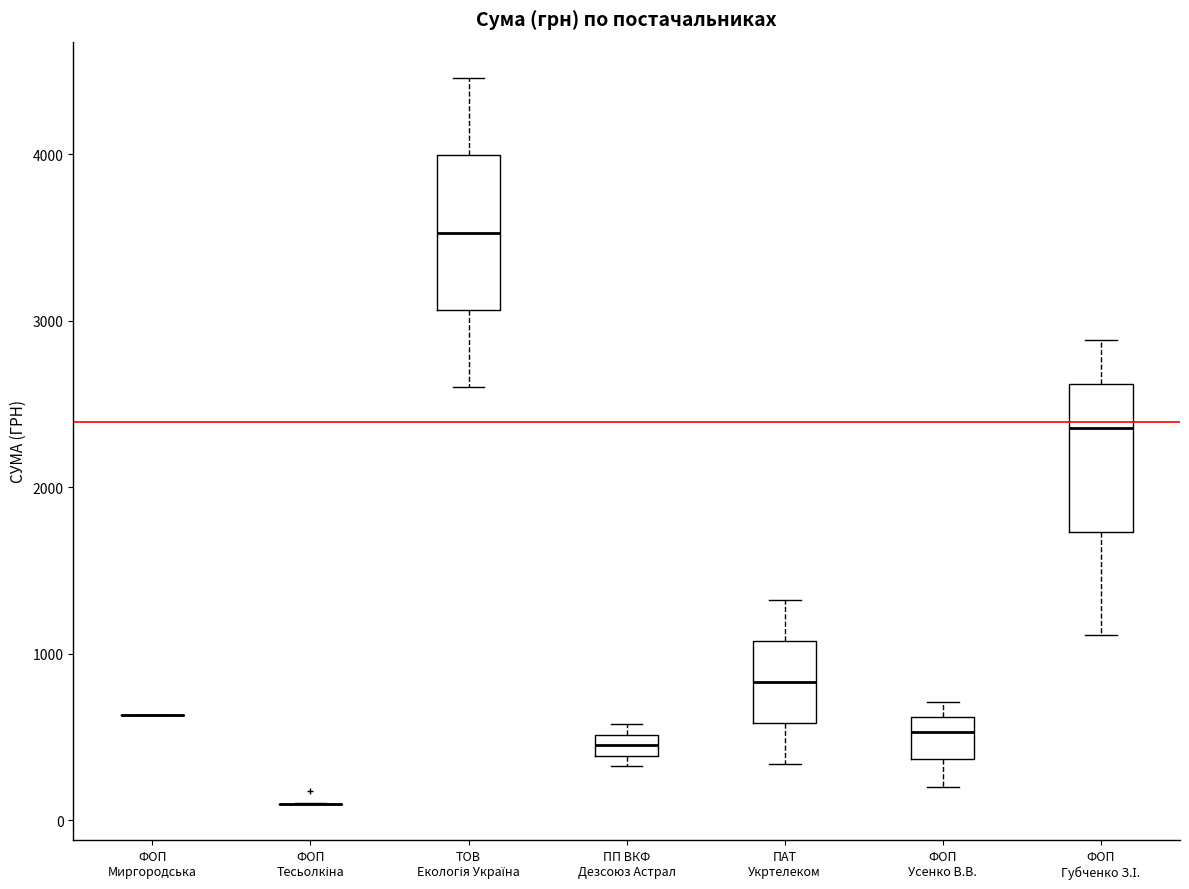

Where is the lower edge of the box for ФОП Губченко З.І. on the y-axis? The values are not printed on the chart, so give them approximately, as read against the axis.

1700